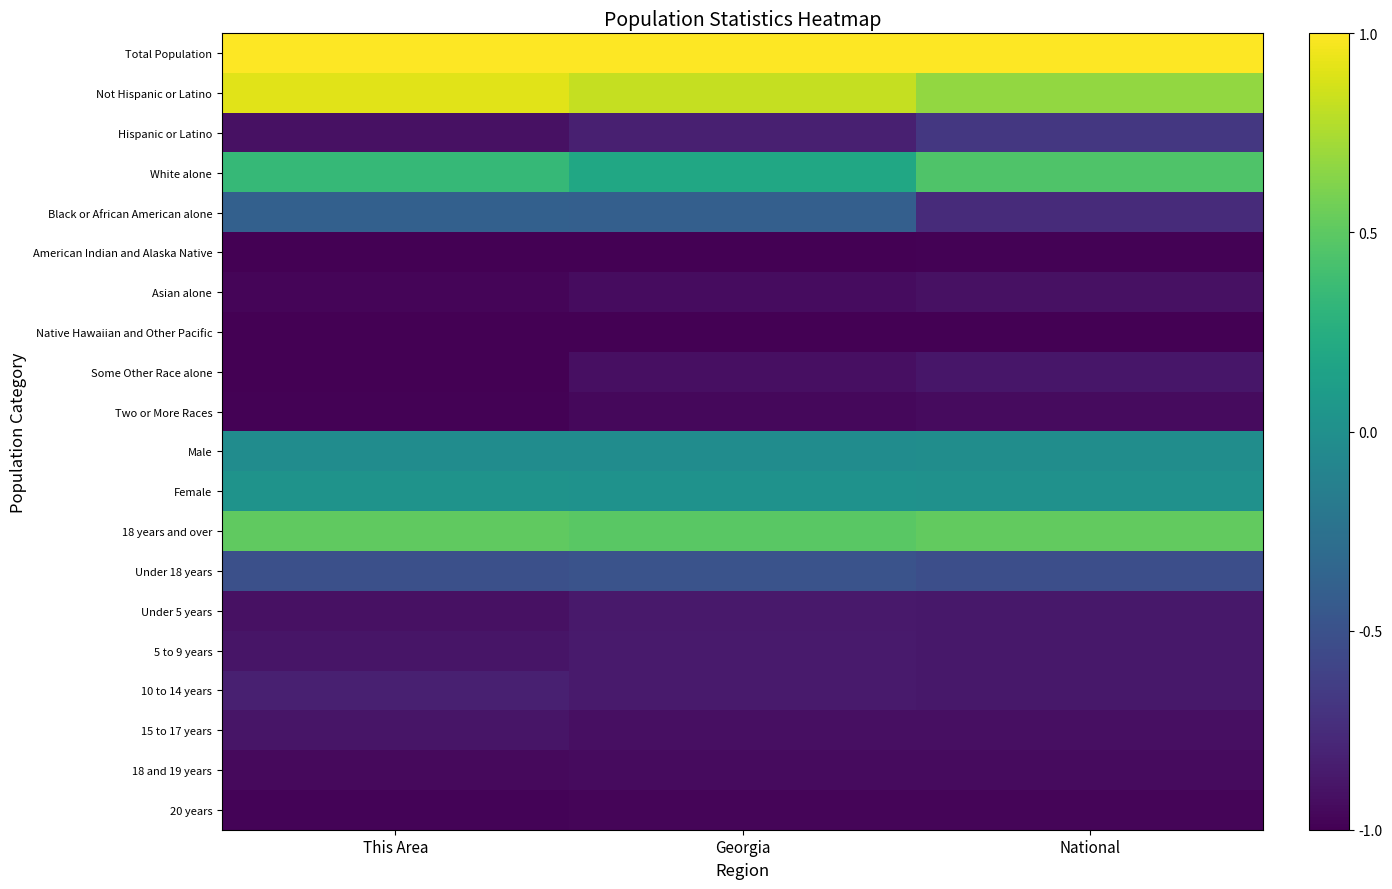

At which category does the chart reach its peak across all series?

This Area